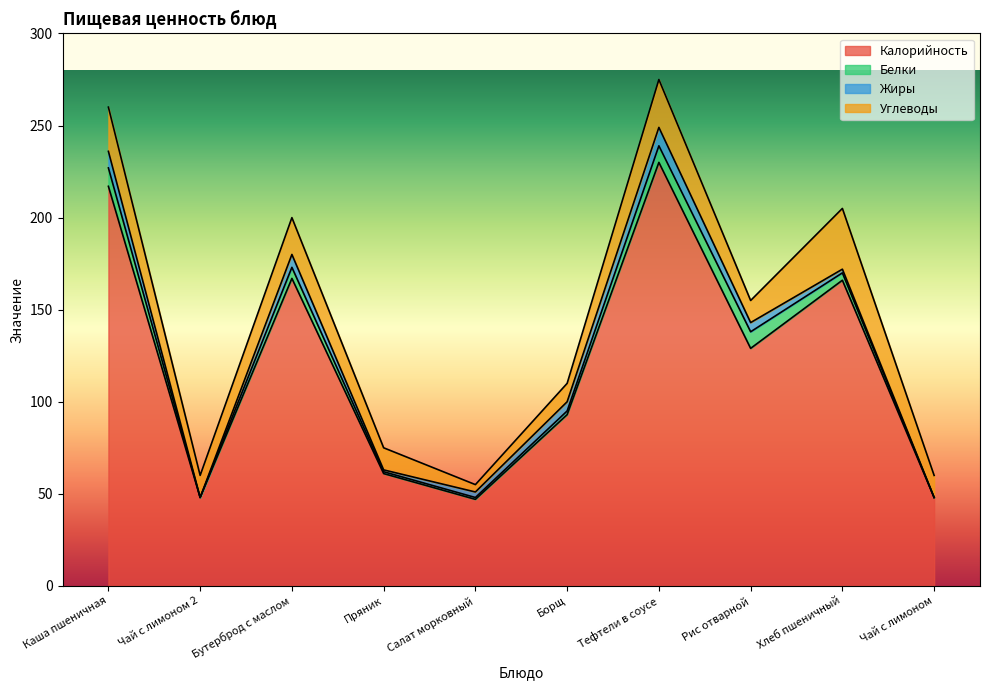

List the labels in order of Калорийность value, largest first.

Тефтели в соусе, Каша пшеничная, Бутерброд с маслом, Хлеб пшеничный, Рис отварной, Борщ, Пряник, Чай с лимоном 2, Чай с лимоном, Салат морковный